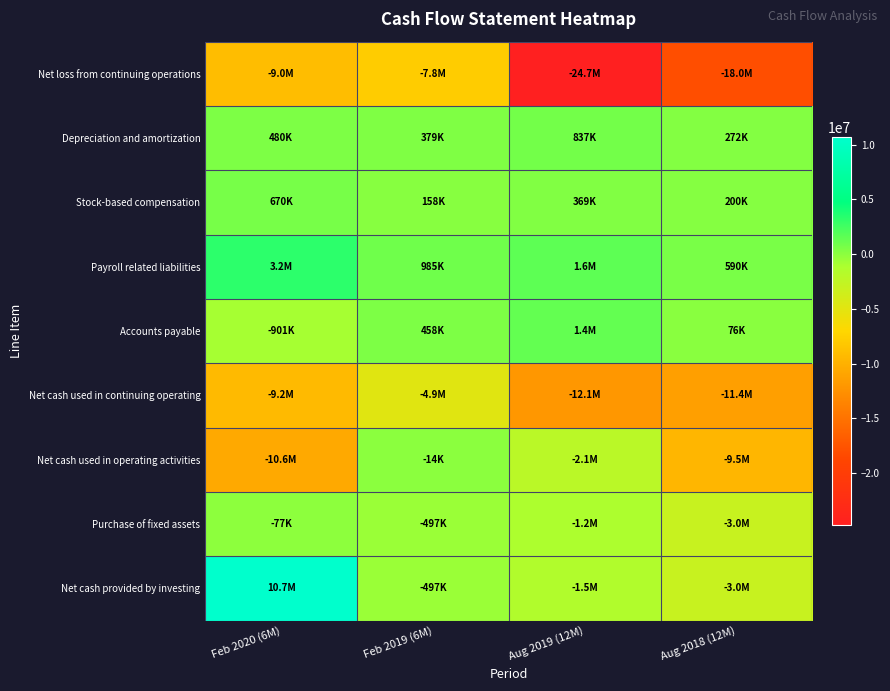

At Feb 2019 (6M), list the series in order from smallest to largest.

Net loss from continuing operations, Net cash used in continuing operating, Purchase of fixed assets, Net cash provided by investing, Net cash used in operating activities, Stock-based compensation, Depreciation and amortization, Accounts payable, Payroll related liabilities